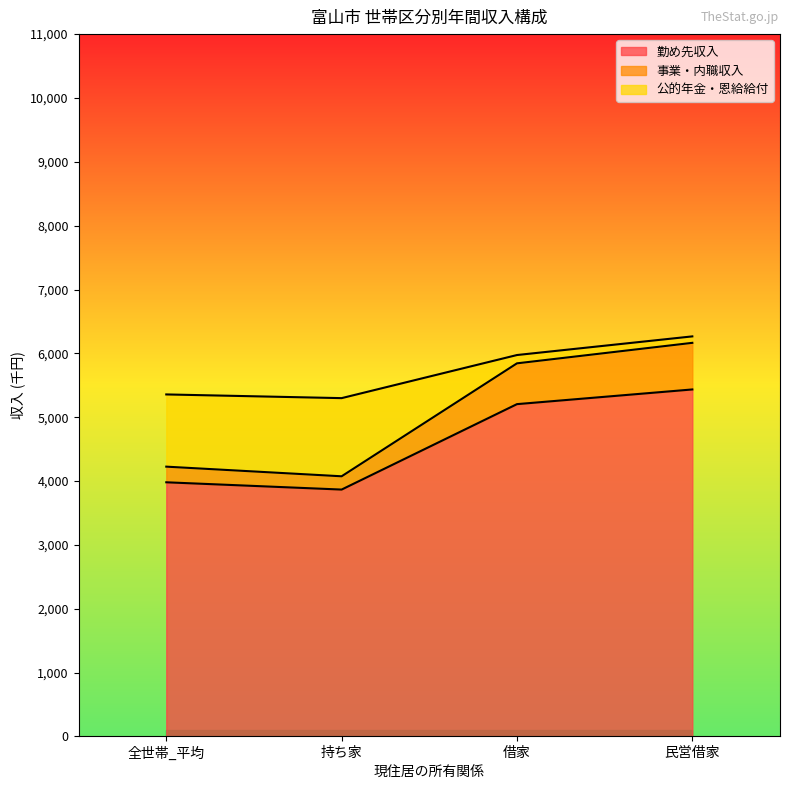

True or false: 勤め先収入 has more than 2 interior local peaks.

False